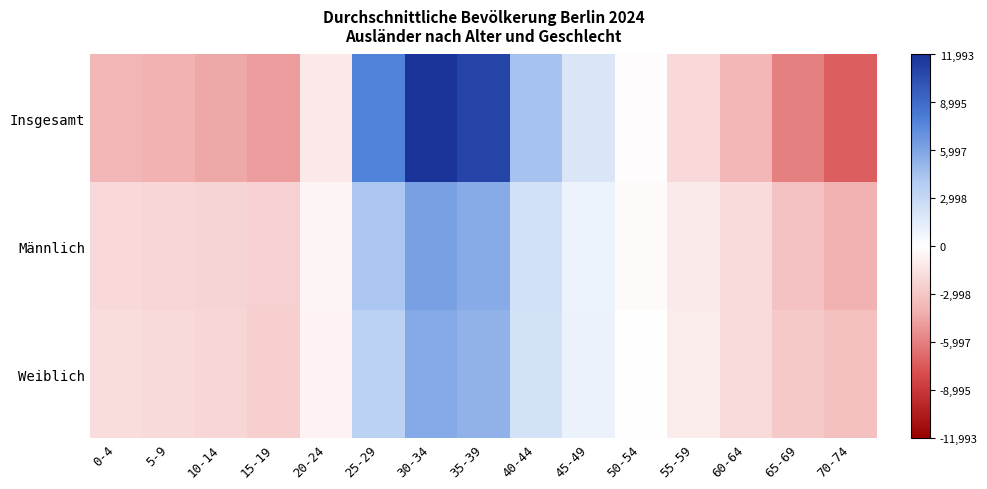

Reading left to right, transcribe all the data shown in this chart.

Insgesamt: 0-4=-3749.7	5-9=-3963.7	10-14=-4318.7	15-19=-4866.7	20-24=-1142.7	25-29=7827.3	30-34=11993.3	35-39=11003.3	40-44=4492.3	45-49=1893.3	50-54=-133.7	55-59=-2049.7	60-64=-3738.7	65-69=-5980.7	70-74=-7265.7
Männlich: 0-4=-1980.3	5-9=-2069.3	10-14=-2221.3	15-19=-2399.3	20-24=-490.3	25-29=4304.7	30-34=6219.7	35-39=5706.7	40-44=2297.7	45-49=933.7	50-54=-200.3	55-59=-1055.3	60-64=-1868.3	65-69=-3172.3	70-74=-4006.3
Weiblich: 0-4=-1769.7	5-9=-1894.7	10-14=-2097.7	15-19=-2466.7	20-24=-652.7	25-29=3523.3	30-34=5773.3	35-39=5296.3	40-44=2194.3	45-49=959.3	50-54=66.3	55-59=-994.7	60-64=-1869.7	65-69=-2808.7	70-74=-3258.7